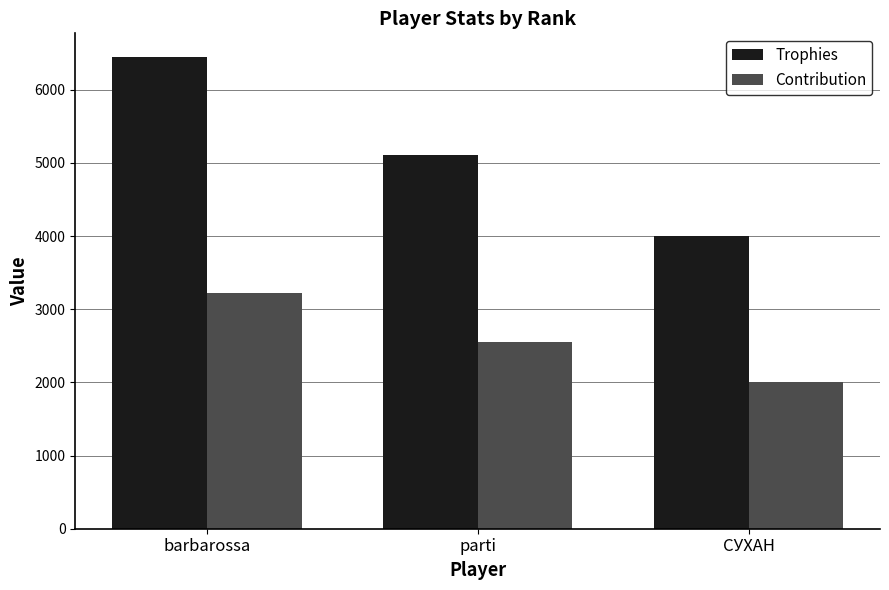

Rank the series by their maximum value, from lowest to highest.

Contribution, Trophies